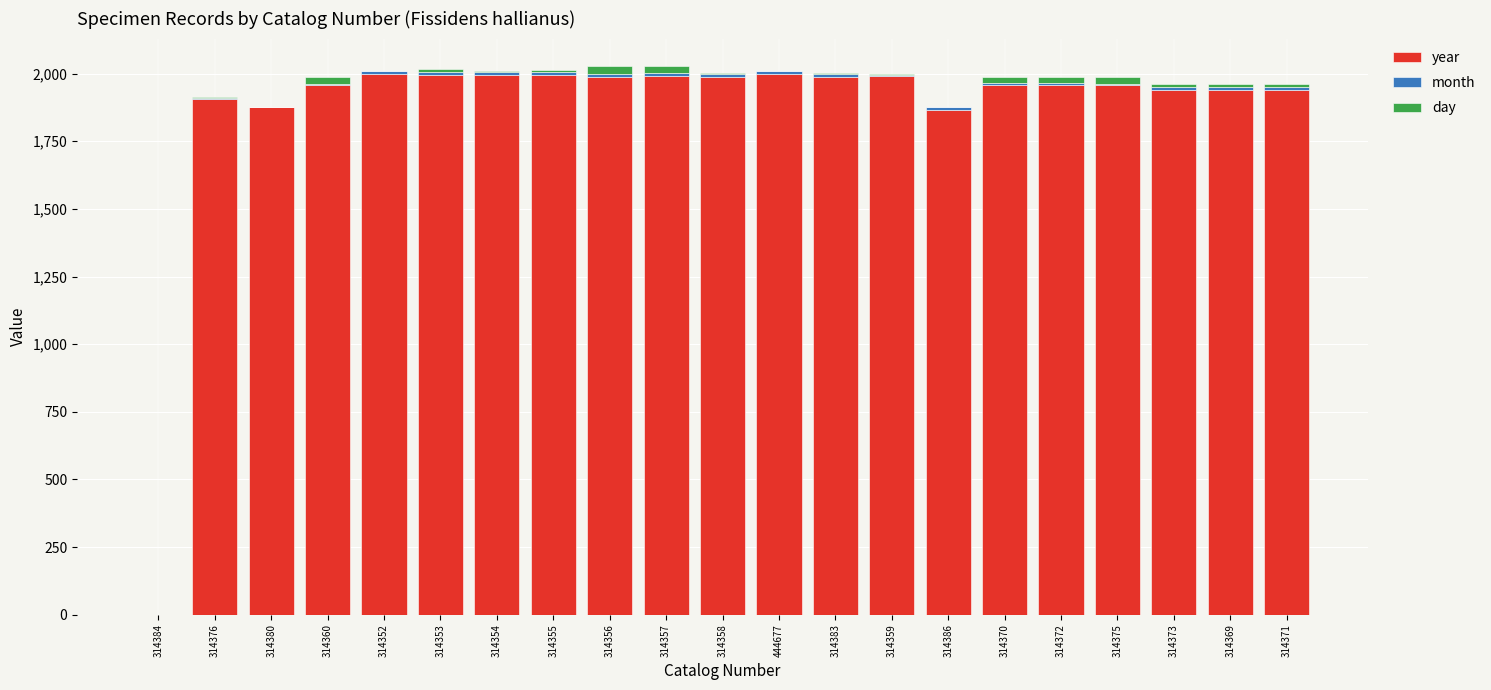

Count the number of categories in the chart.

21